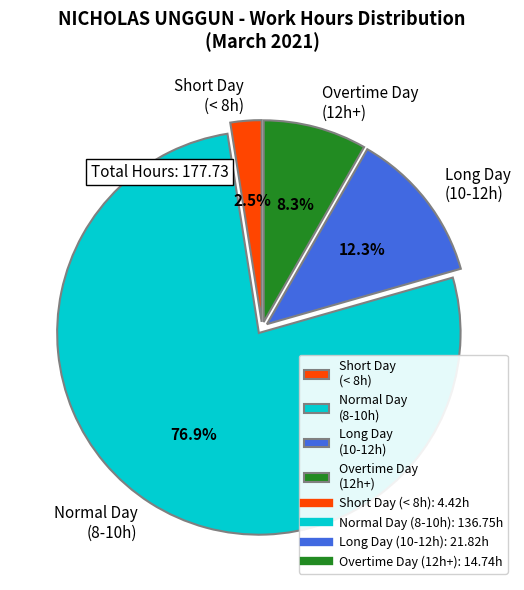

Which has a higher value, Overtime Day (12h+) or Long Day (10-12h)?

Long Day (10-12h)